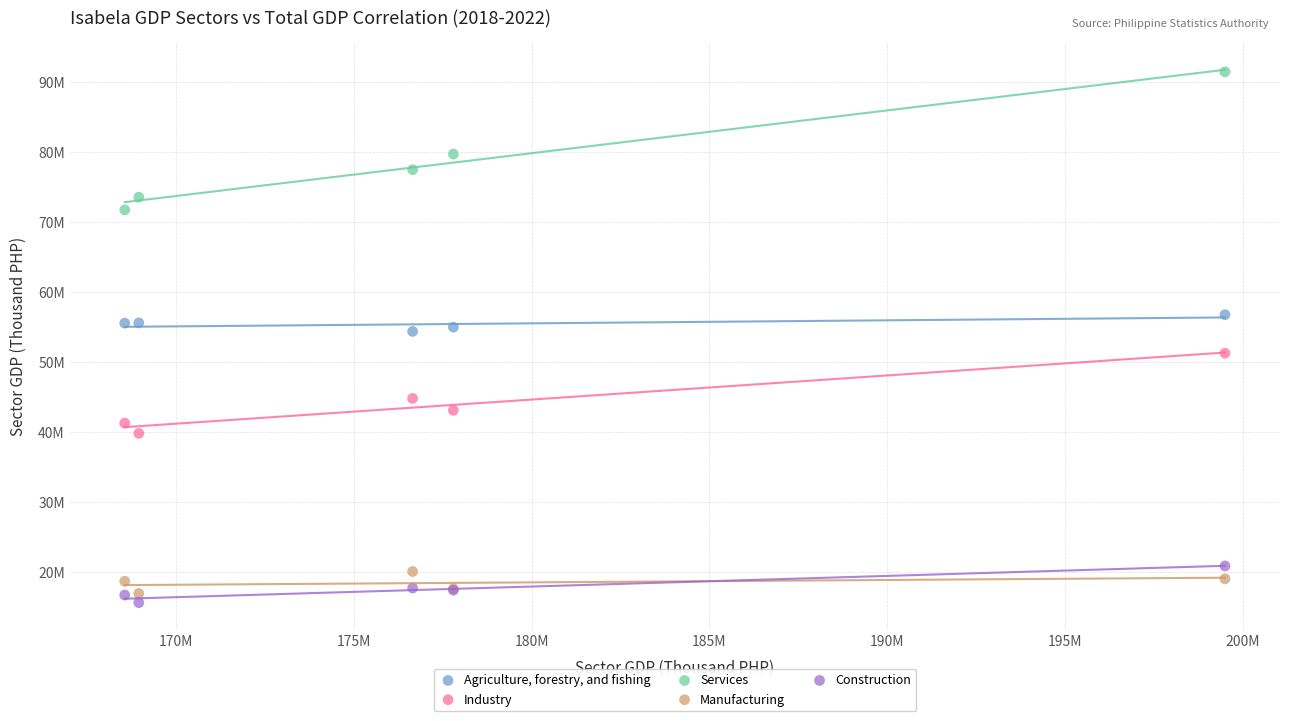

Which series contains the lowest Y value?

Construction